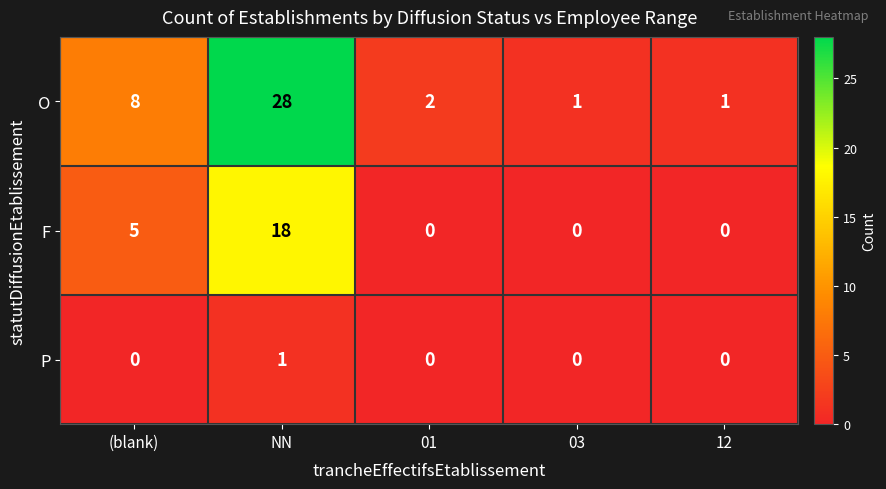

What is the maximum value for O?

28